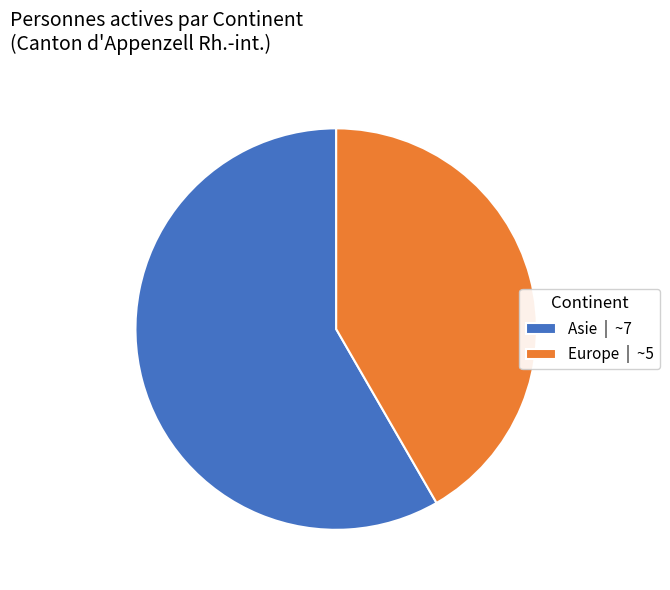

Is there any slice that represents more than half of the pie?

Yes